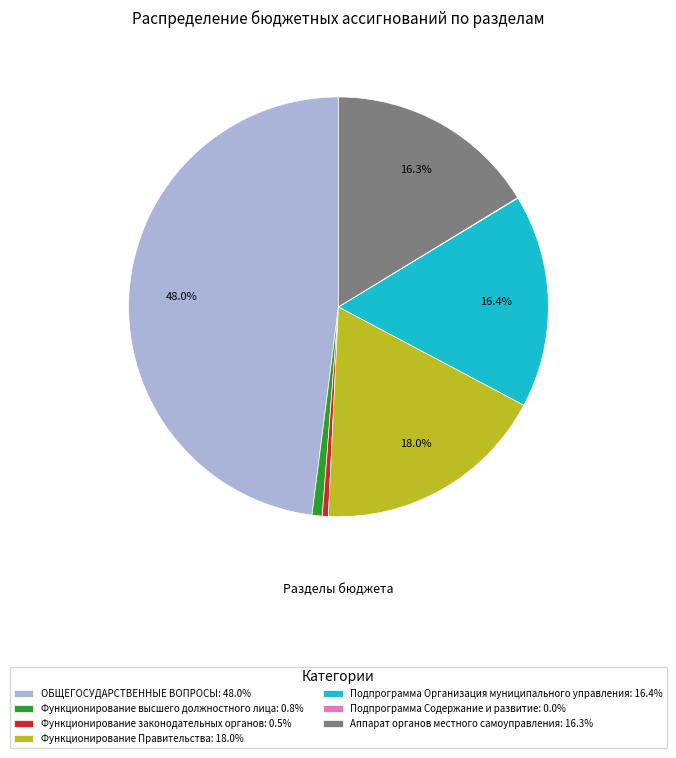

The ОБЩЕГОСУДАРСТВЕННЫЕ ВОПРОСЫ slice represents 48% of the pie. True or false?

True